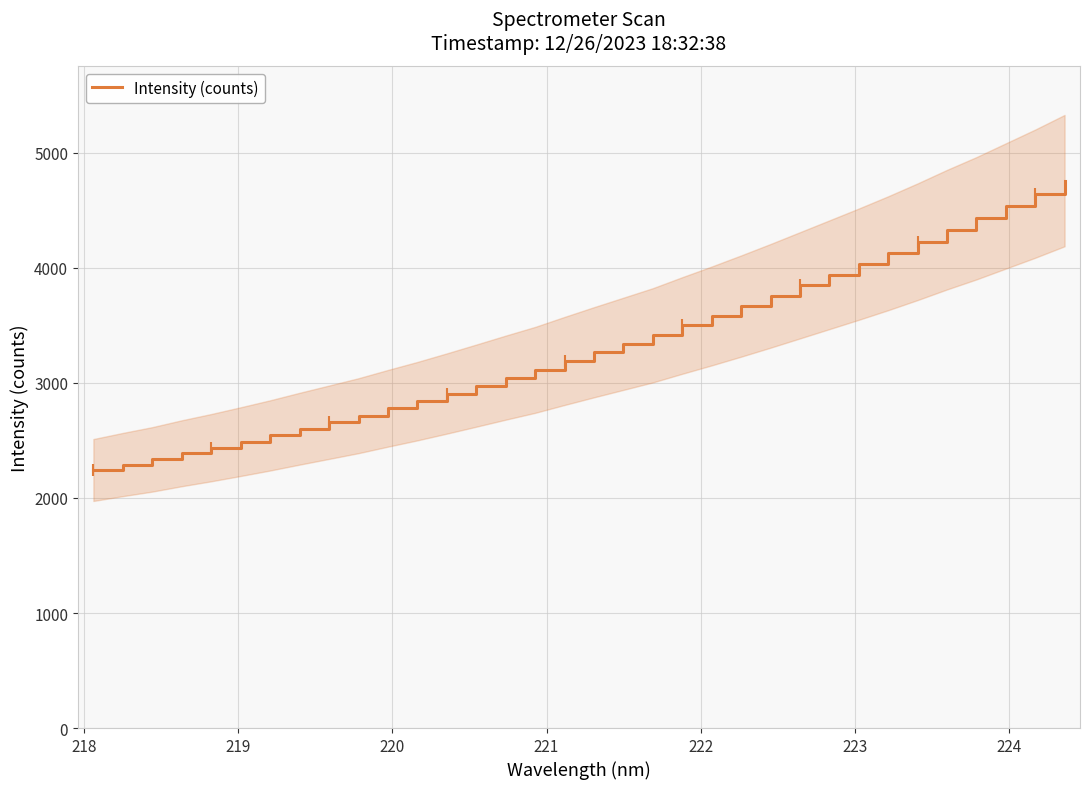

What is the maximum value for Intensity (counts)?

4758.9